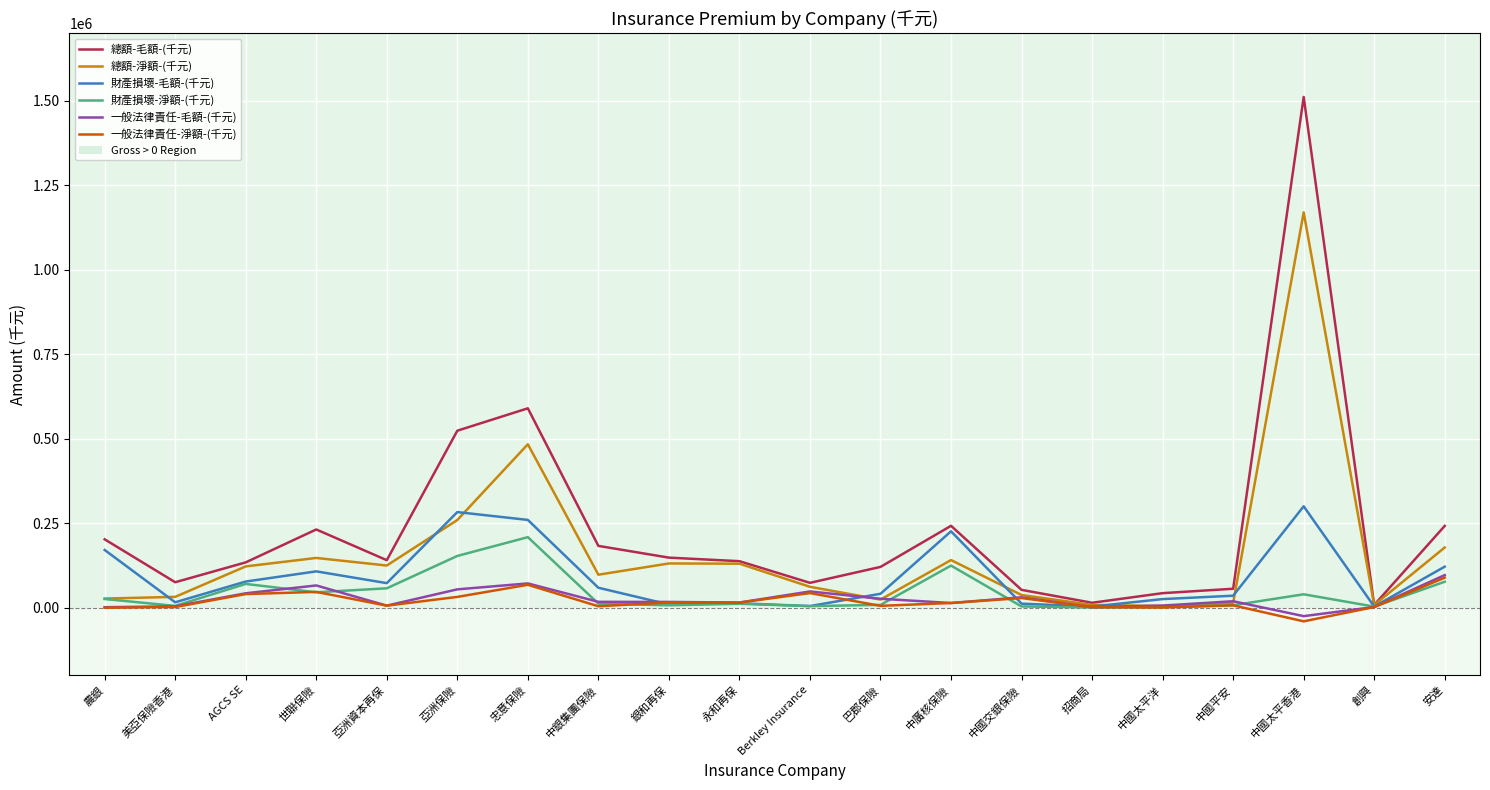

The 總額-淨額-(千元) series shows 7994 at 招商局. True or false?

True